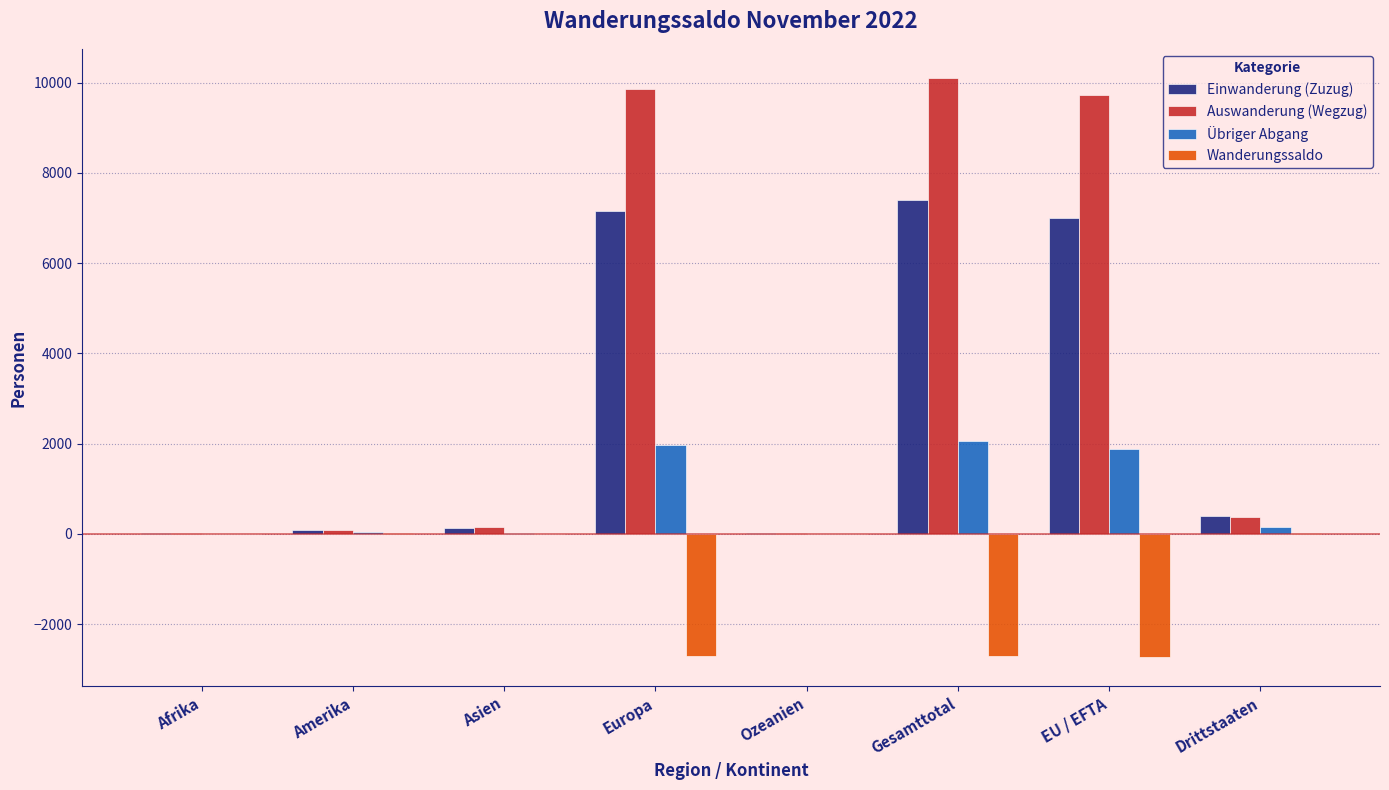

How many groups of bars are there?

8